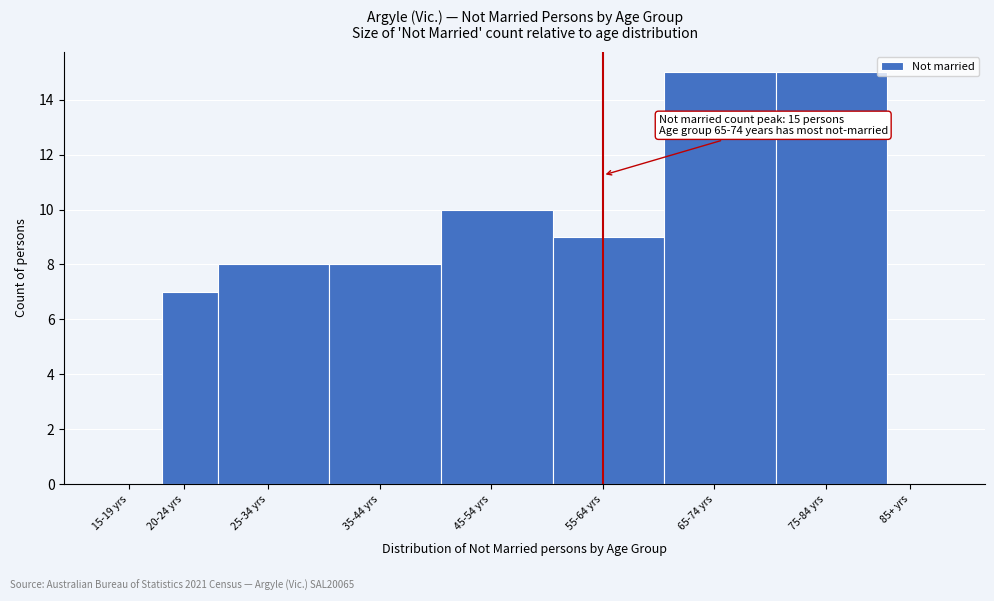

Reading right to left, list all the values displayed in this chart.

85+ yrs=0	75-84 yrs=15	65-74 yrs=15	55-64 yrs=9	45-54 yrs=10	35-44 yrs=8	25-34 yrs=8	20-24 yrs=7	15-19 yrs=0